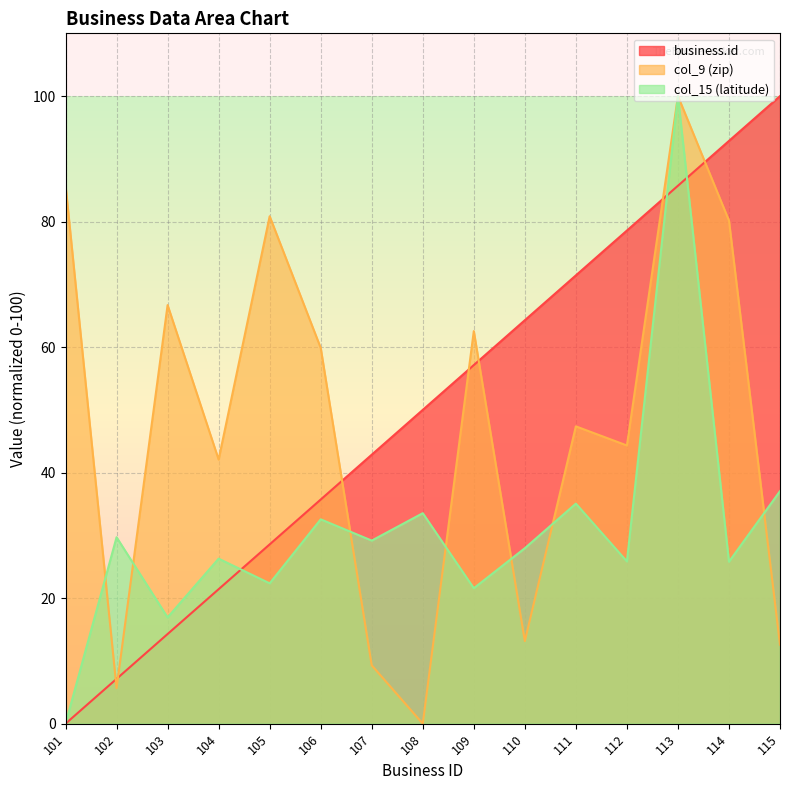

Where is the first local minimum for col_15 (latitude)?

103